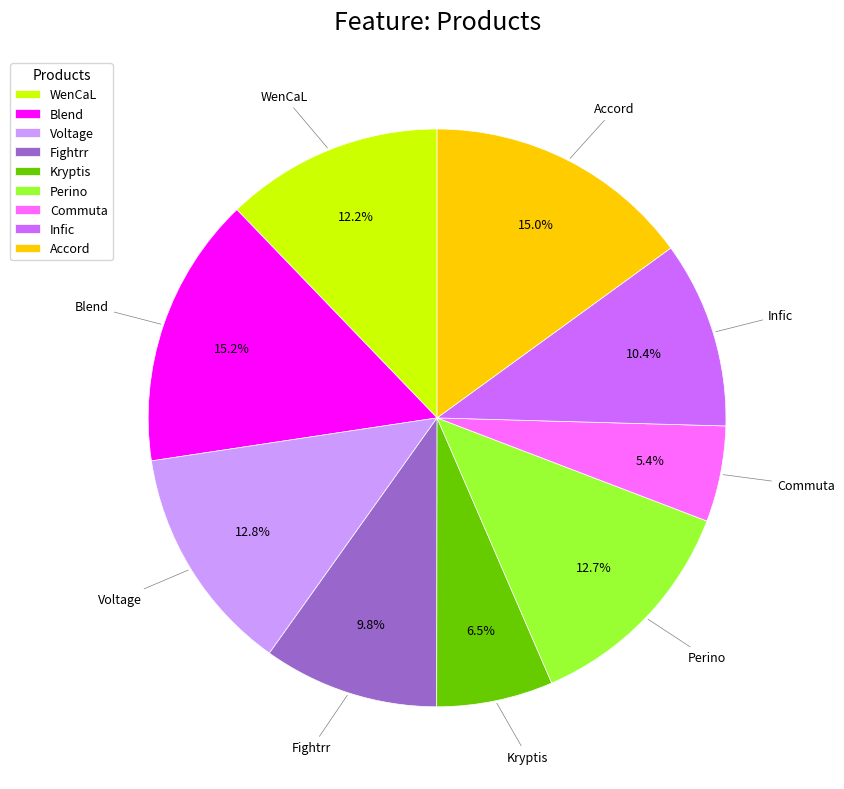

Is Blend the majority of the pie?

No